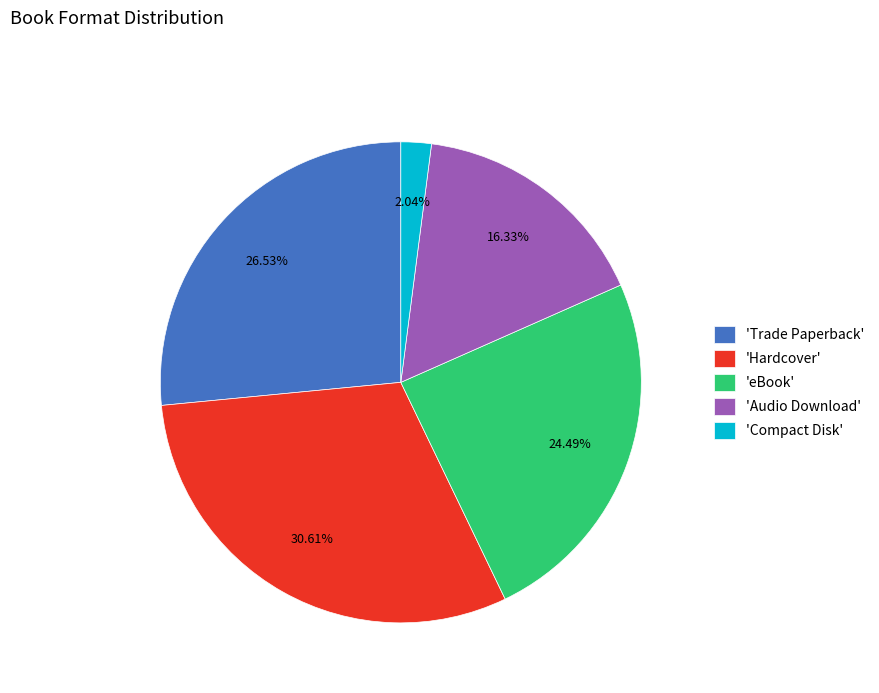

Rank the categories by value from lowest to highest.

'Compact Disk', 'Audio Download', 'eBook', 'Trade Paperback', 'Hardcover'